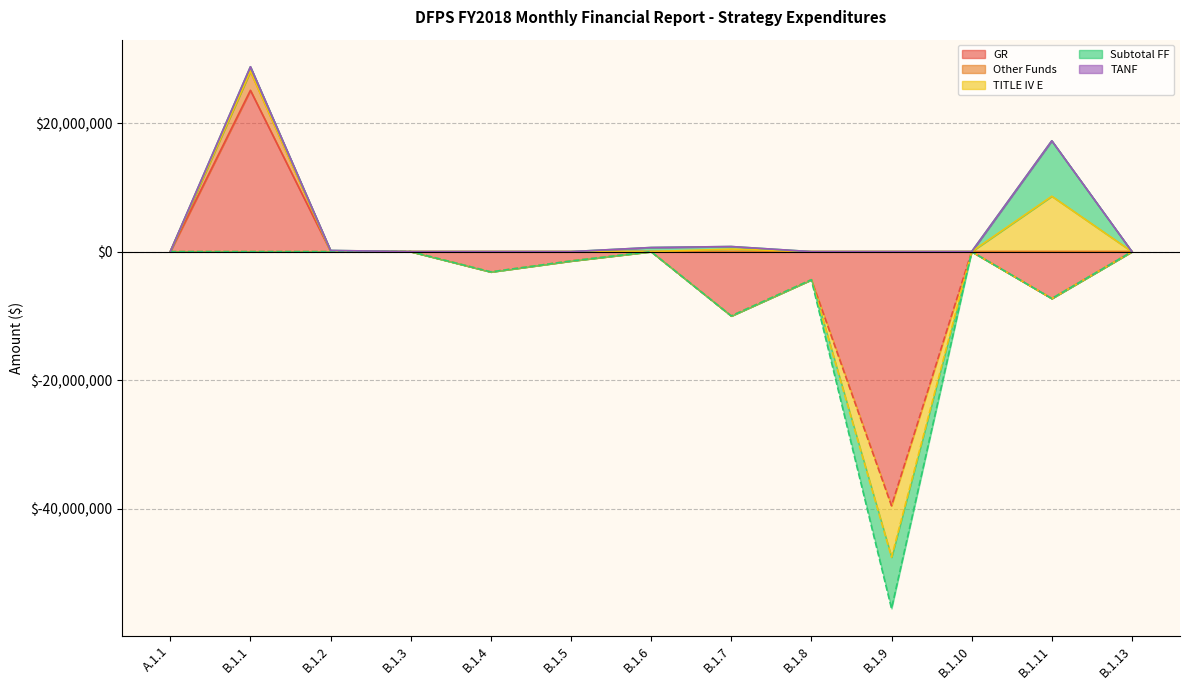

Is the value of TITLE IV E at B.1.2 greater than the value of TANF at B.1.10?

No